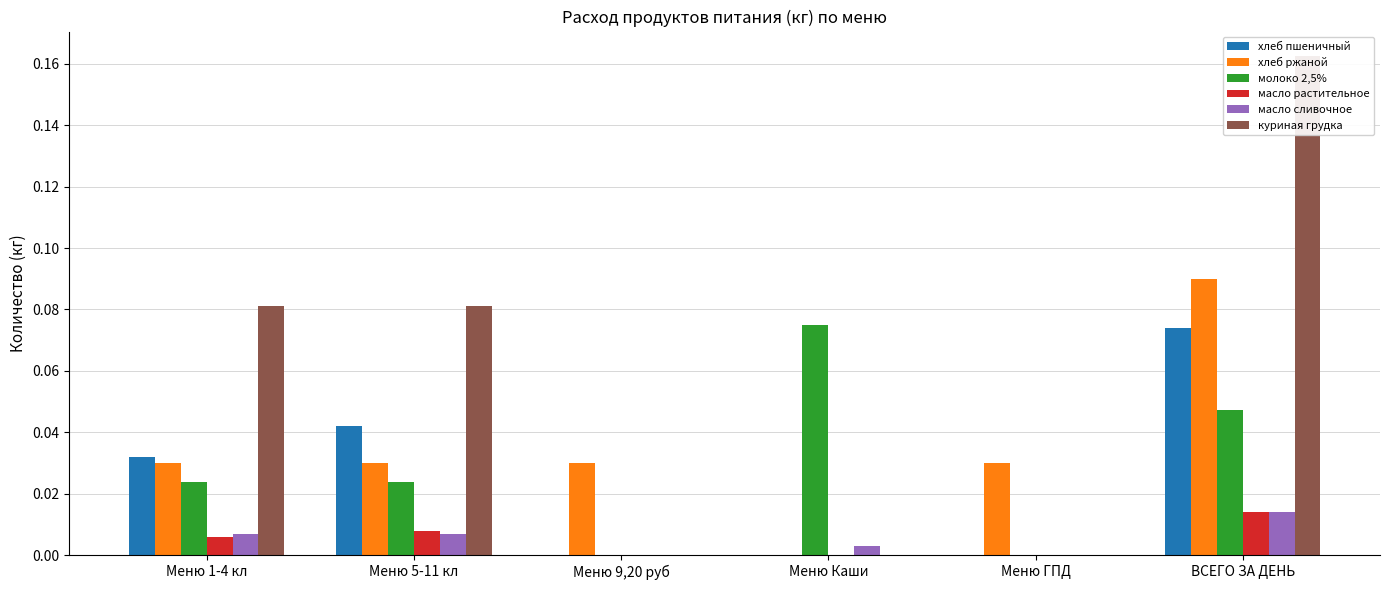

What is the label of the 5th bar from the left?

Меню ГПД